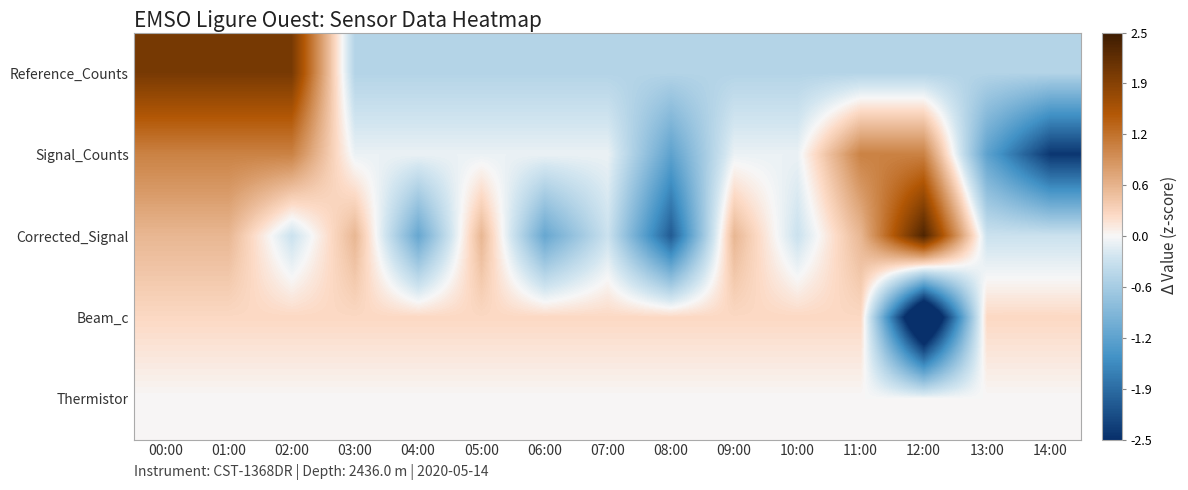

Reading right to left, transcribe all the data shown in this chart.

Reference_Counts: 14:00=-0.5	13:00=-0.5	12:00=-0.5	11:00=-0.5	10:00=-0.5	09:00=-0.5	08:00=-0.5	07:00=-0.5	06:00=-0.5	05:00=-0.5	04:00=-0.5	03:00=-0.5	02:00=2.0	01:00=2.0	00:00=2.0
Signal_Counts: 14:00=-2.4	13:00=-1.2	12:00=1.1	11:00=1.1	10:00=-0.1	09:00=-0.1	08:00=-1.2	07:00=-0.1	06:00=-0.1	05:00=-0.1	04:00=-0.1	03:00=-0.1	02:00=1.1	01:00=1.1	00:00=1.1
Corrected_Signal: 14:00=-0.3	13:00=-0.3	12:00=2.3	11:00=0.6	10:00=-0.3	09:00=0.6	08:00=-2.1	07:00=-0.3	06:00=-1.2	05:00=0.6	04:00=-1.2	03:00=0.6	02:00=-0.3	01:00=0.6	00:00=0.6
Beam_c: 14:00=0.3	13:00=0.3	12:00=-3.7	11:00=0.3	10:00=0.3	09:00=0.3	08:00=0.3	07:00=0.3	06:00=0.3	05:00=0.3	04:00=0.3	03:00=0.3	02:00=0.3	01:00=0.3	00:00=0.3
Thermistor: 14:00=0.0	13:00=0.0	12:00=0.0	11:00=0.0	10:00=0.0	09:00=0.0	08:00=0.0	07:00=0.0	06:00=0.0	05:00=0.0	04:00=0.0	03:00=0.0	02:00=0.0	01:00=0.0	00:00=0.0